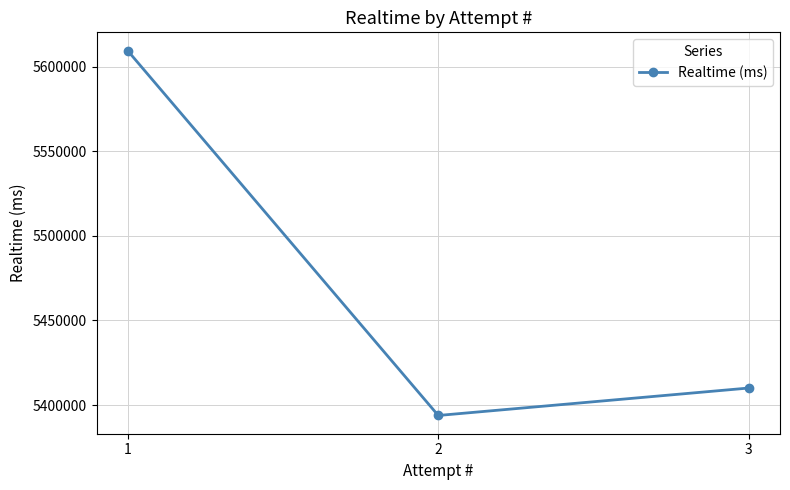

Rank the categories by value from lowest to highest.

2, 3, 1